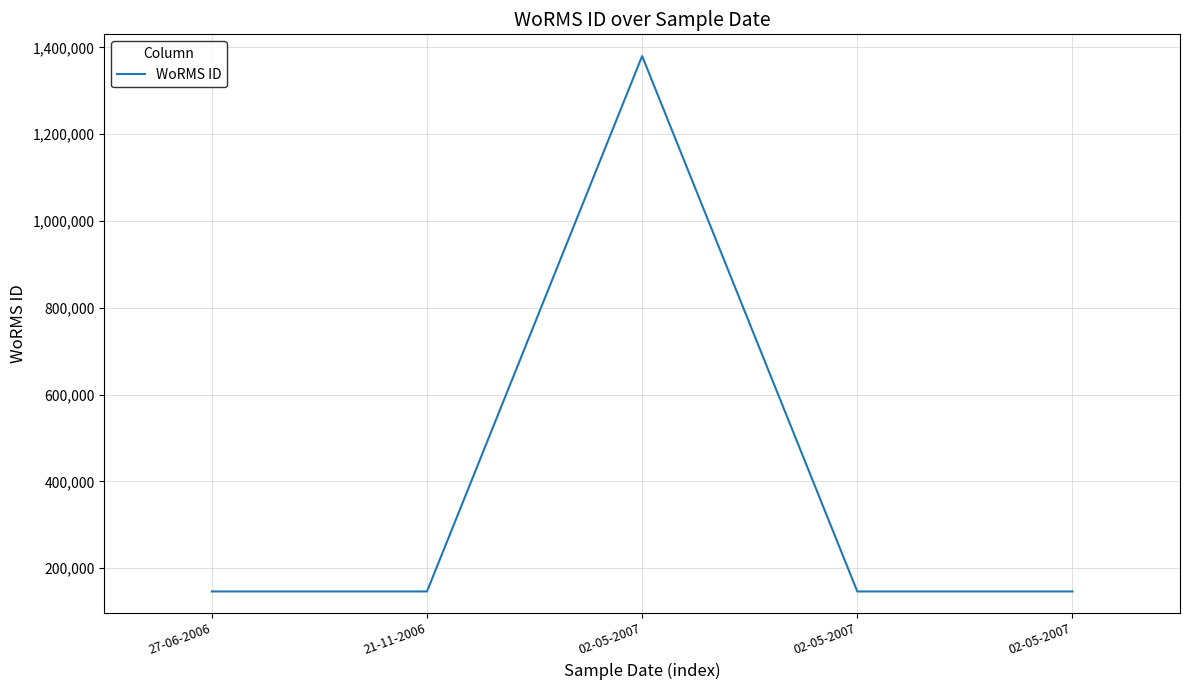

The chart shows a value of 50543 at 02-05-2007. True or false?

False